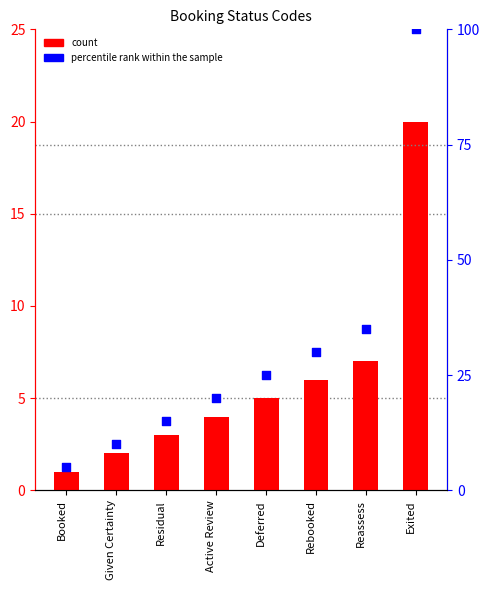

What are all the series names shown in the legend?

count, percentile rank within the sample